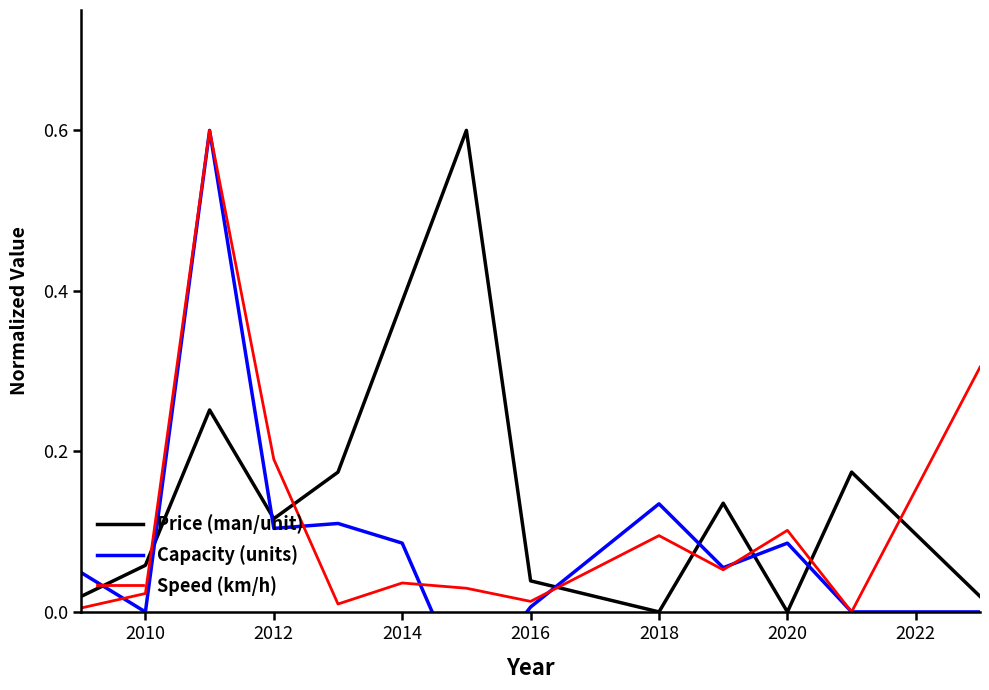

Reading right to left, transcribe all the data shown in this chart.

Price (man/unit): 0.0	0.2	0.0	0.1	0.0	0.0	0.6	0.4	0.2	0.1	0.3	0.1	0.0
Capacity (units): 0.0	0.0	0.1	0.1	0.1	0.0	-0.1	0.1	0.1	0.1	0.6	0.0	0.0
Speed (km/h): 0.3	0.0	0.1	0.1	0.1	0.0	0.0	0.0	0.0	0.2	0.6	0.0	0.0